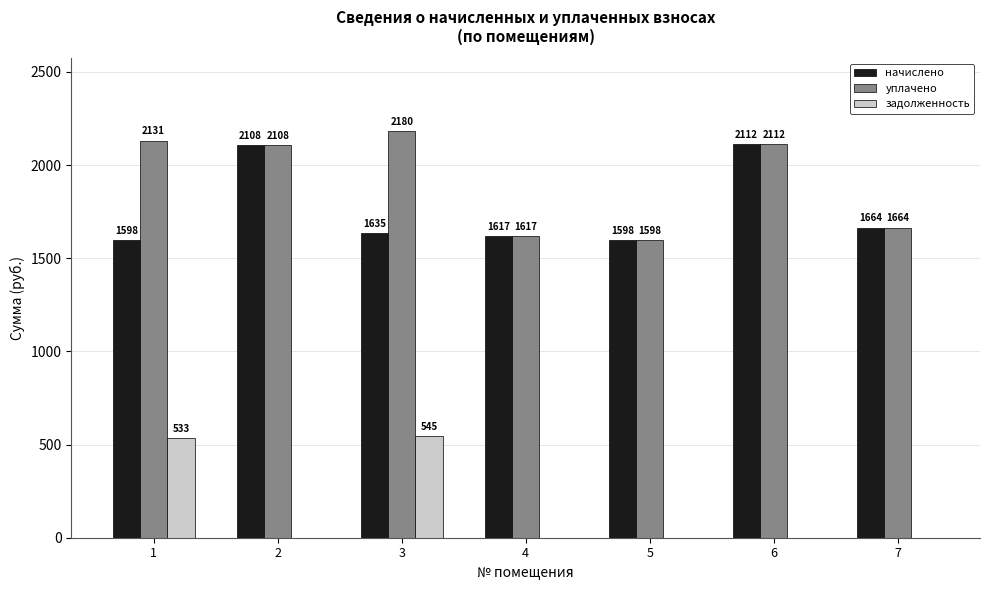

Which category has the highest value in the уплачено series?

3